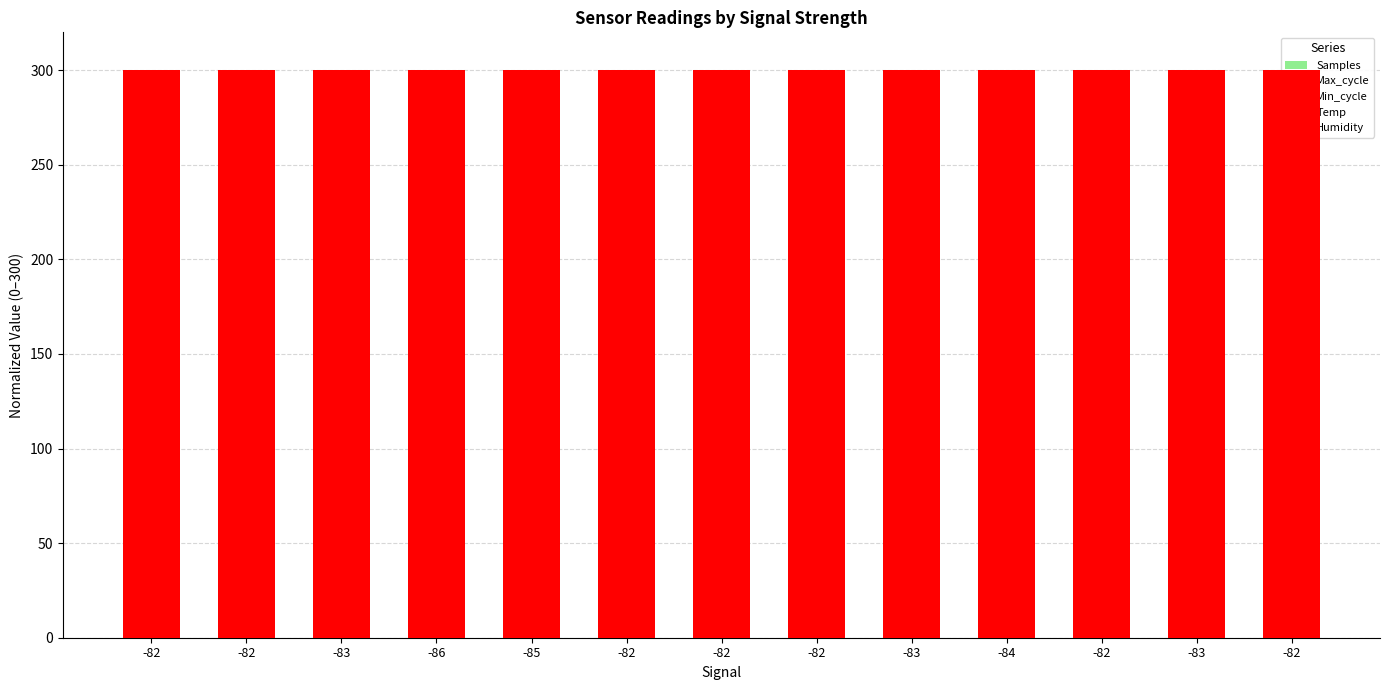

How many data points does each series have?

13